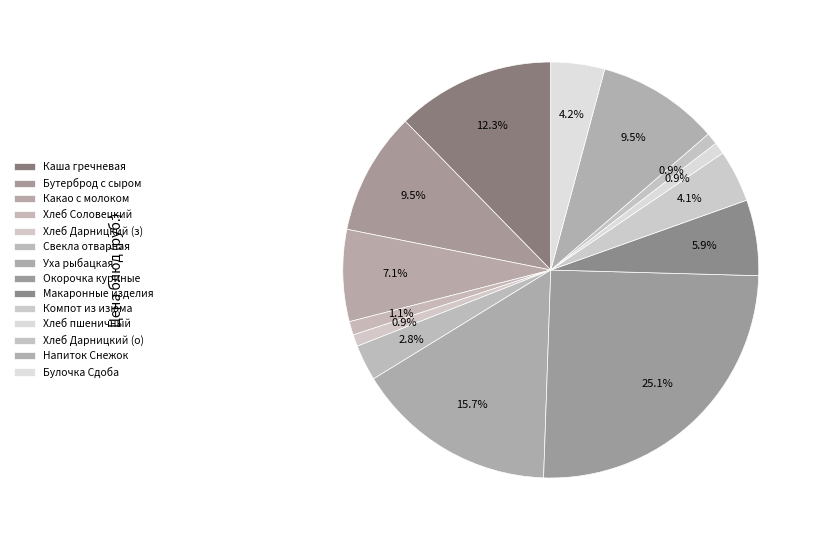

To the nearest percent, what is the average slice percentage?

7%